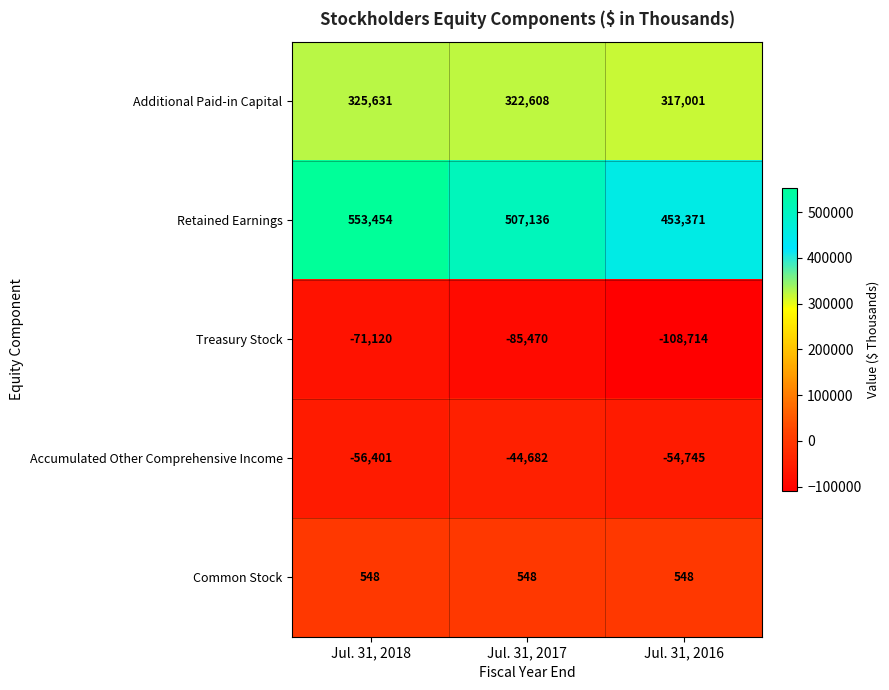

How many data points in Treasury Stock are above -85470?

1